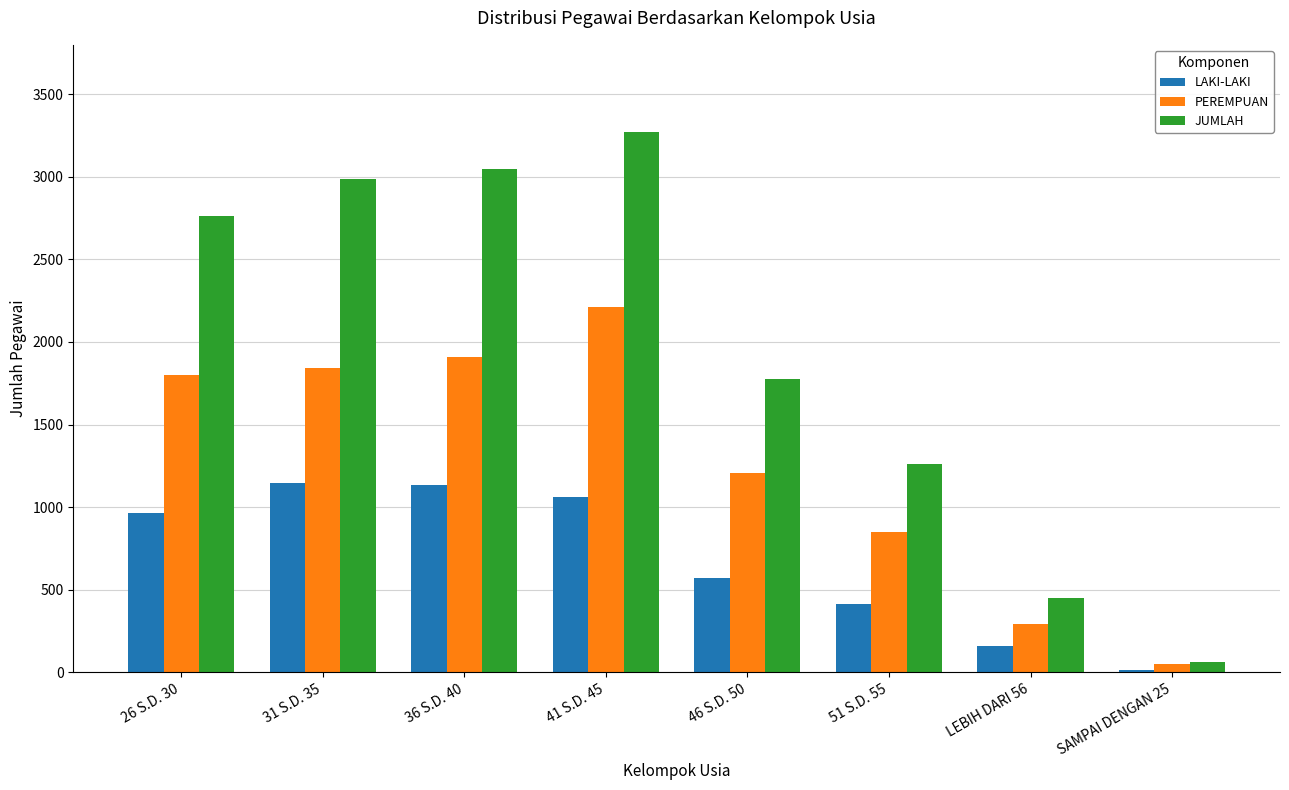

Which series changed the most between 26 S.D. 30 and LEBIH DARI 56?

JUMLAH